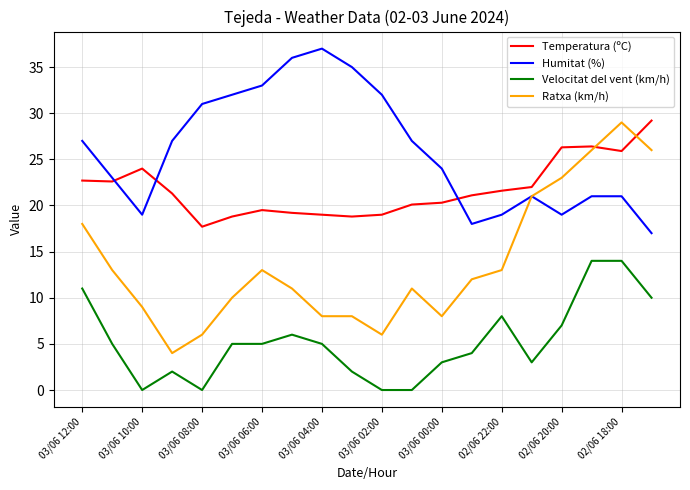

What is the highest value of the Velocitat del vent (km/h) series?

14.0